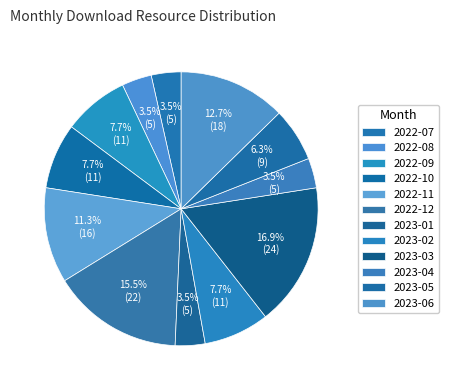

Which has a higher value, 2023-05 or 2022-08?

2023-05